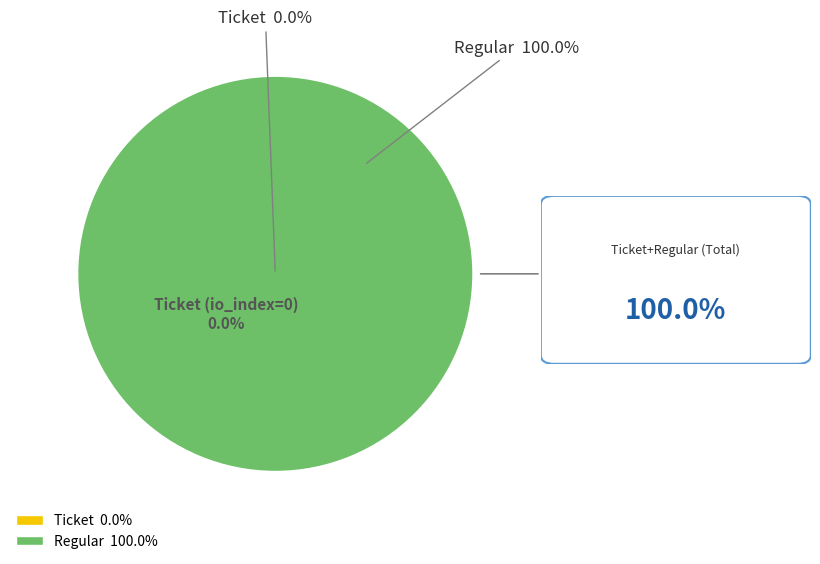

Rank the categories by value from highest to lowest.

Regular (io_index=21), Ticket (io_index=0)